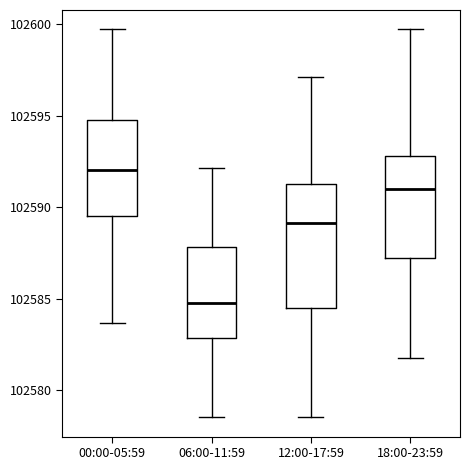

Reading left to right, read every box against the y-axis: the position of its median line, the range the box covers, and the ends of its whiskers. The values are not printed on the chart, so give them approximately, as read against the axis.

00:00-05:59: median 102592.0, box 102589.5 to 102595.0, whiskers 102583.5 to 102599.5
06:00-11:59: median 102585.0, box 102583.0 to 102588.0, whiskers 102578.5 to 102592.0
12:00-17:59: median 102589.0, box 102584.5 to 102591.5, whiskers 102578.5 to 102597.0
18:00-23:59: median 102591.0, box 102587.0 to 102593.0, whiskers 102582.0 to 102599.5